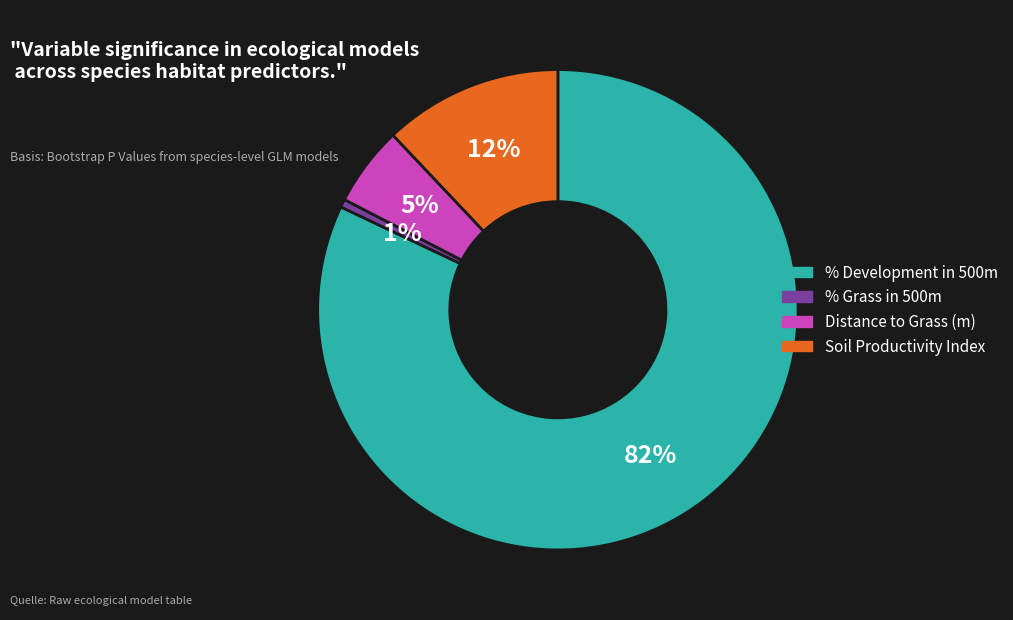

Which category has the smallest portion of the pie?

% Grass in 500m